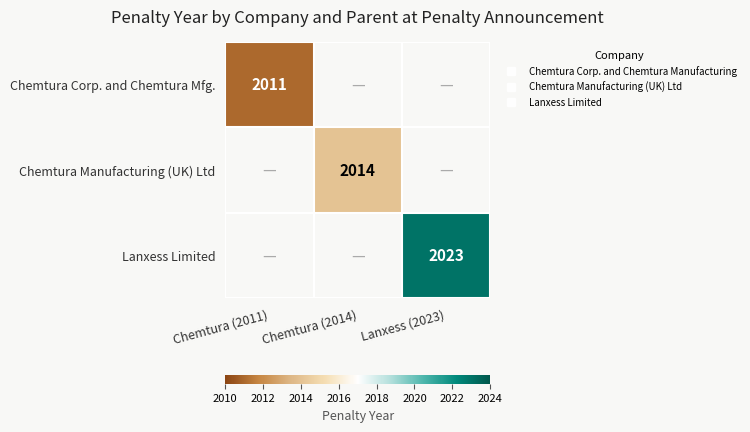

Which series has the widest spread of values?

Chemtura Corp. and Chemtura Mfg.